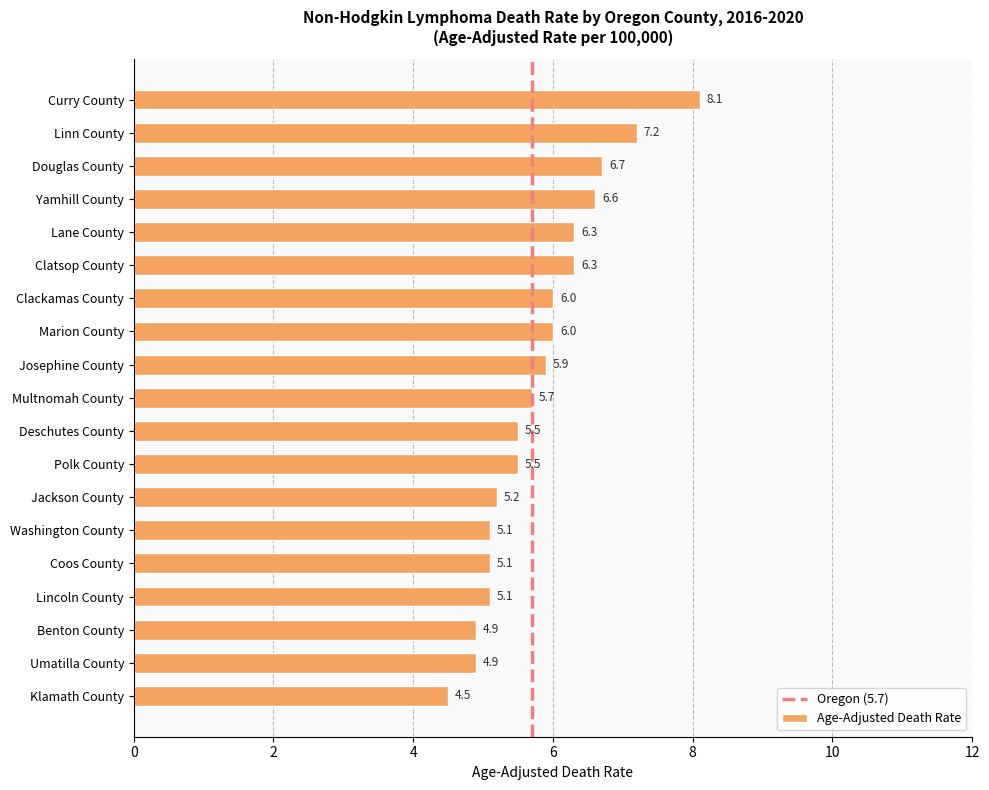

Reading top to bottom, list all the values displayed in this chart.

8.1	7.2	6.7	6.6	6.3	6.3	6.0	6.0	5.9	5.7	5.5	5.5	5.2	5.1	5.1	5.1	4.9	4.9	4.5